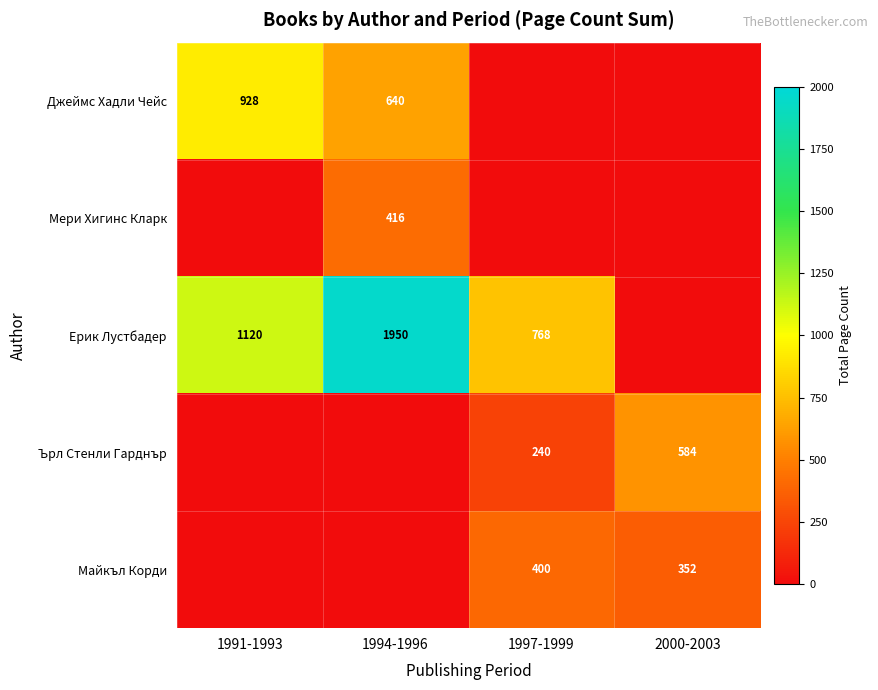

What is the sum of the Ърл Стенли Гарднър values at 1997-1999 and 2000-2003?

824